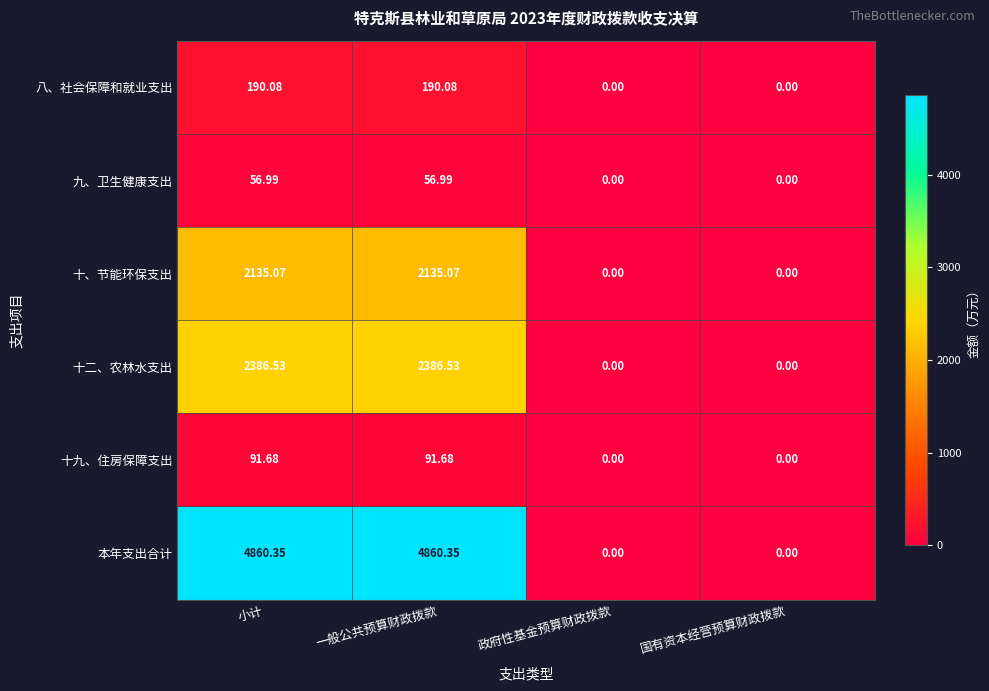

At 小计, list the series in order from largest to smallest.

本年支出合计, 十二、农林水支出, 十、节能环保支出, 八、社会保障和就业支出, 十九、住房保障支出, 九、卫生健康支出